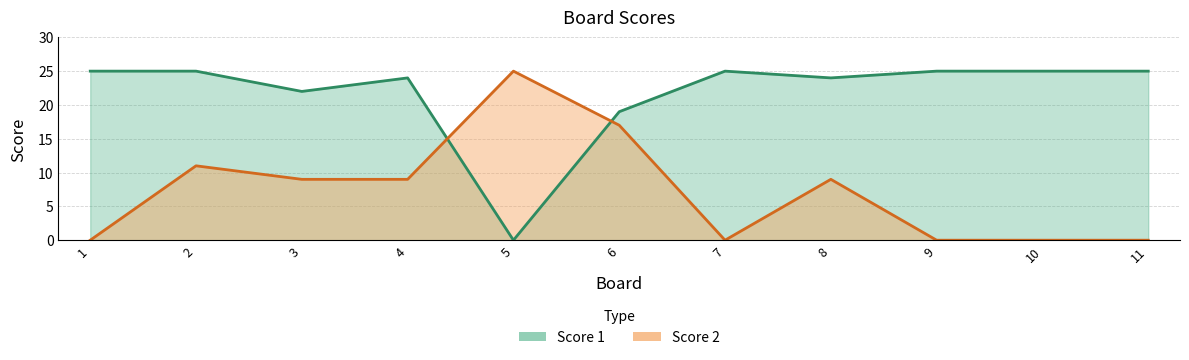

True or false: Score 2 and Score 1 cross at least once.

True